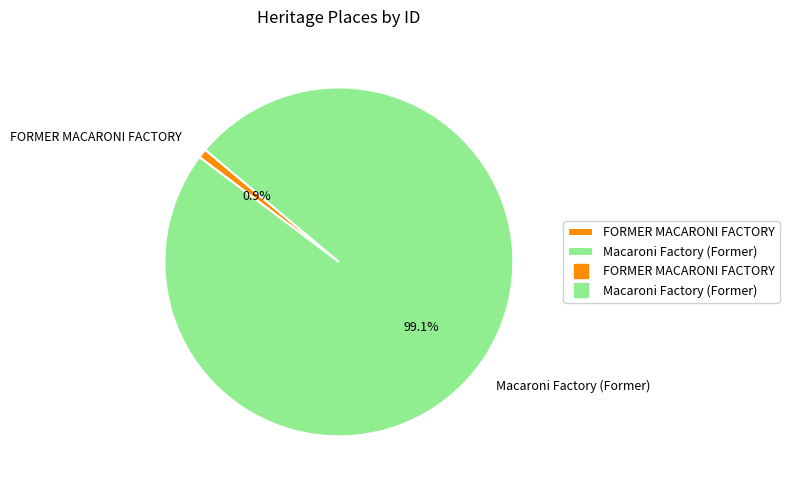

Count the number of slices in the pie.

2